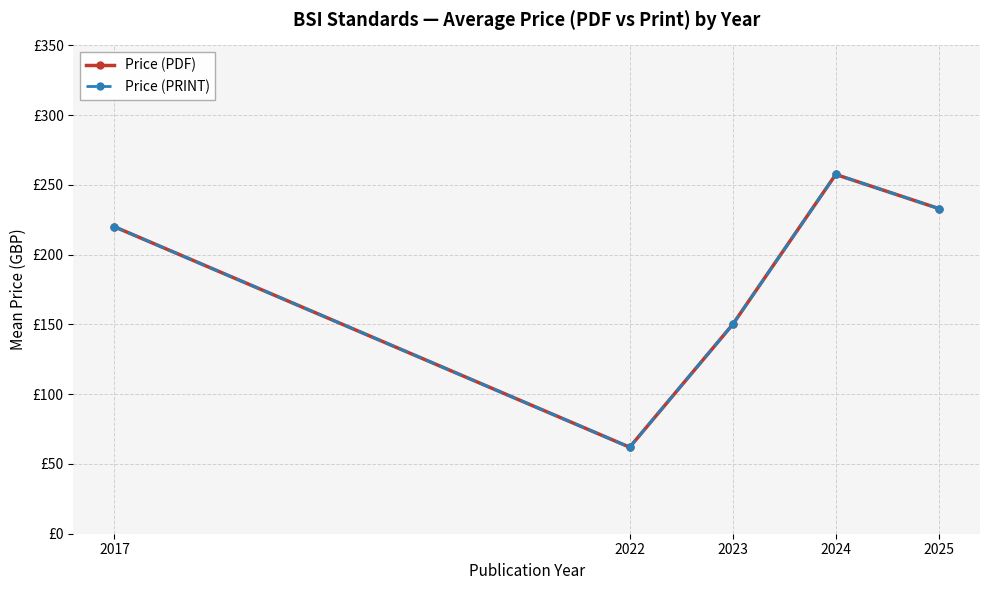

What is the maximum value shown in the chart?

257.5